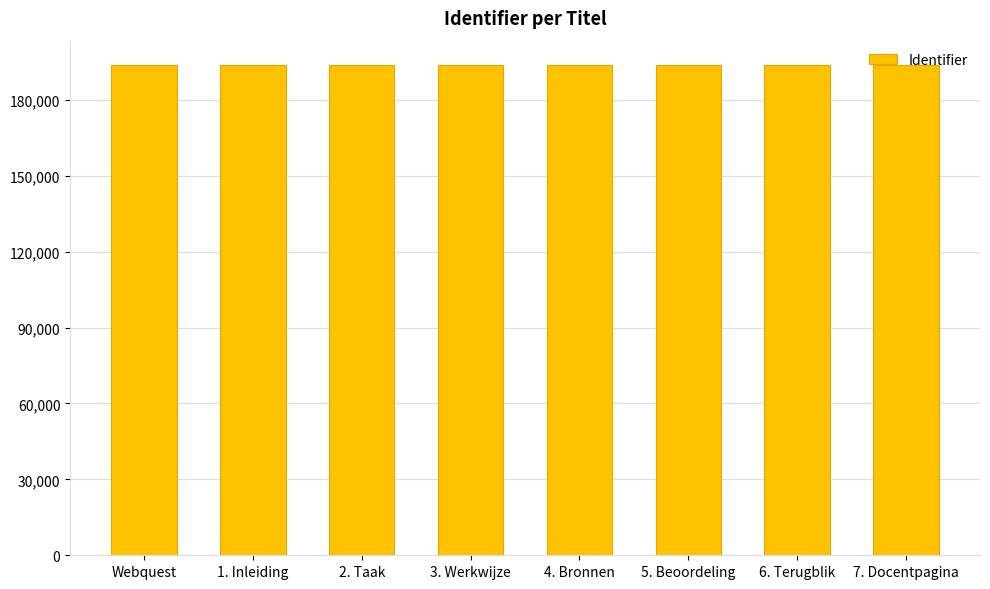

What is the sum of the values at 2. Taak and 6. Terugblik?

387486